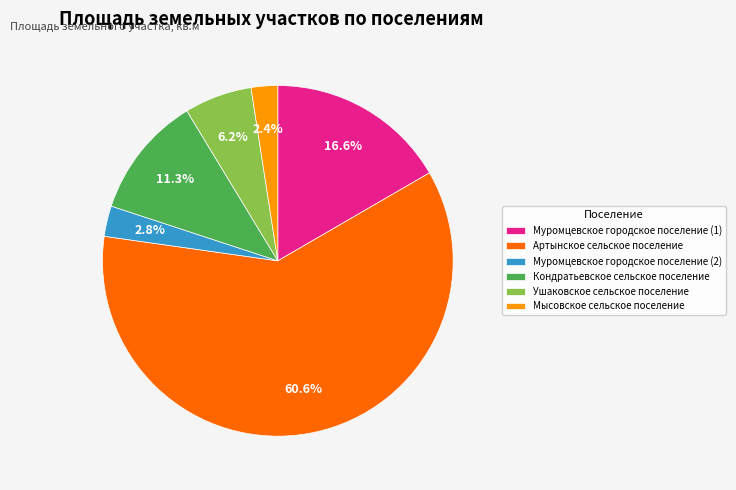

Which slice is the largest?

Артынское сельское поселение